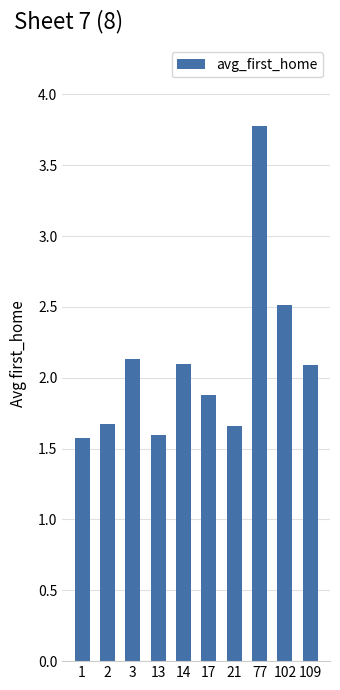

What is the ratio of the value at 14 to the value at 77?

0.6